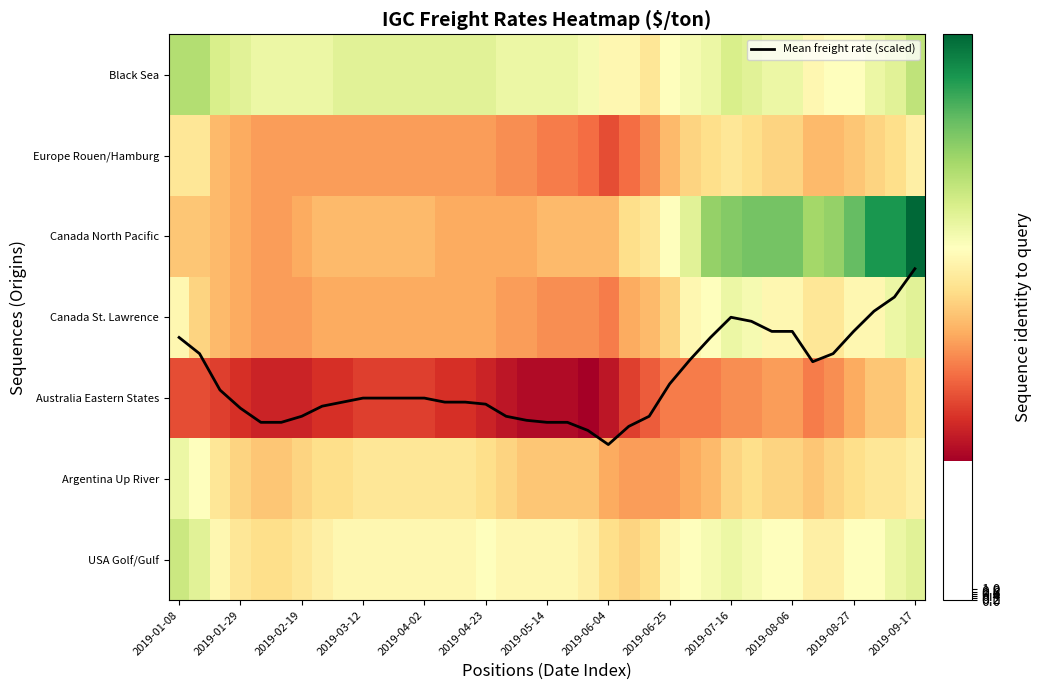

How many distinct data groups are displayed?

8